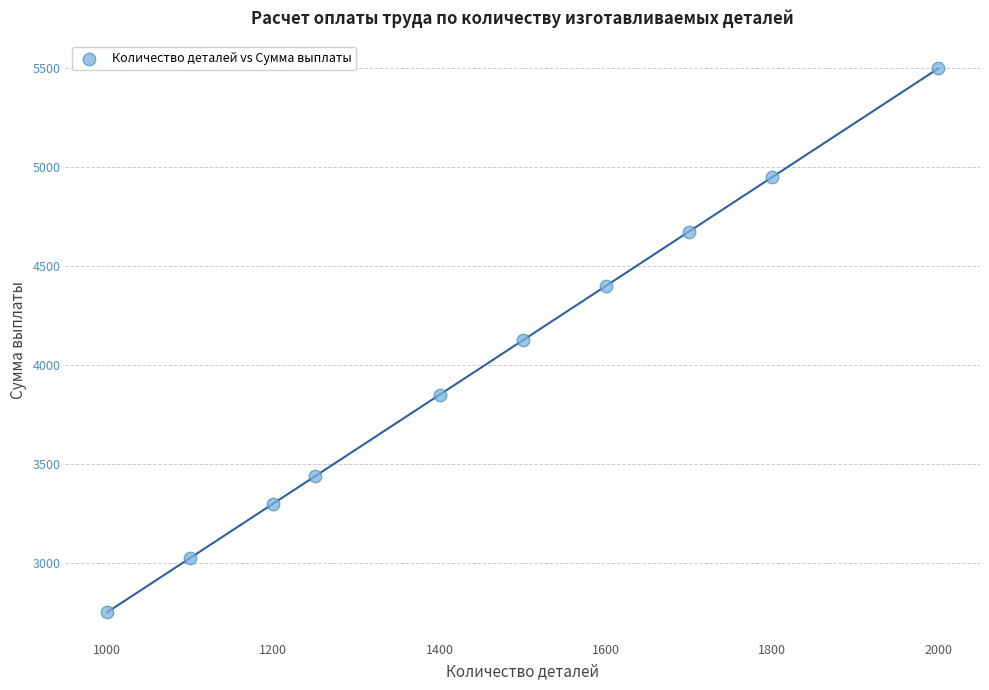

What is the range of X values (max minus min)?

1000.0